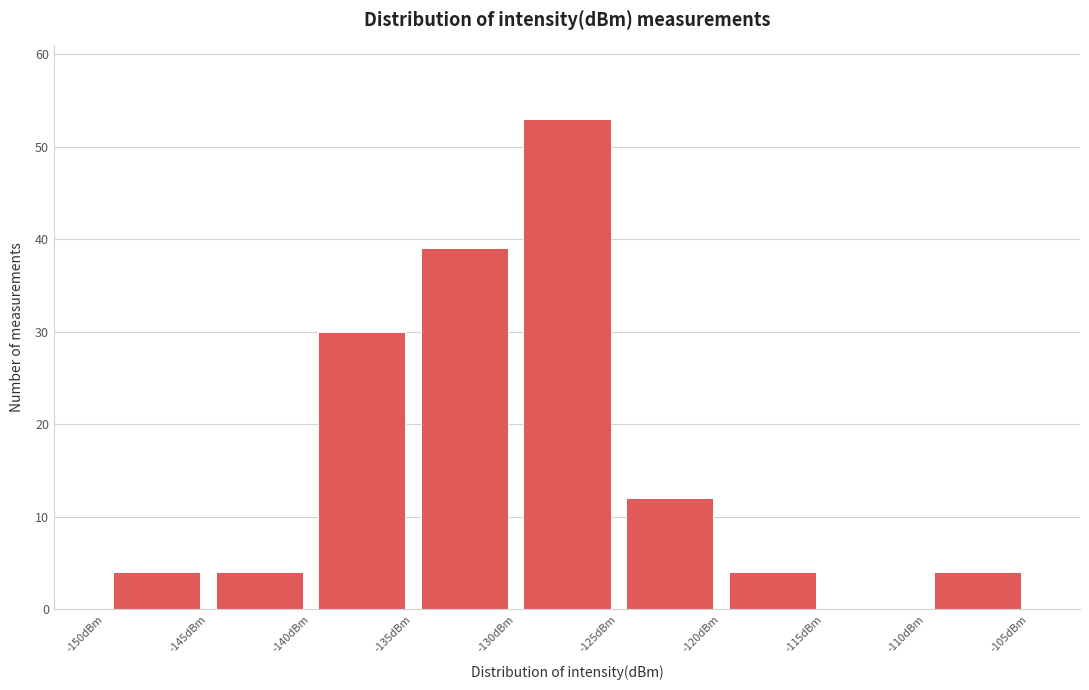

Which range on the x-axis has the tallest bar?

-130 to -125